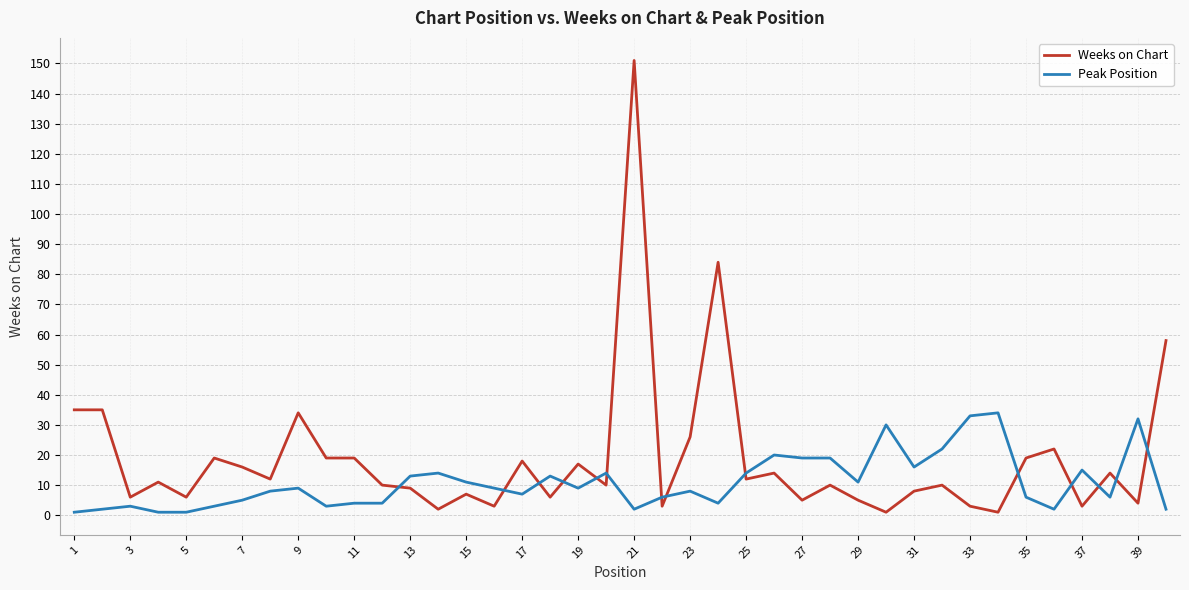

What is the greatest value displayed?

151